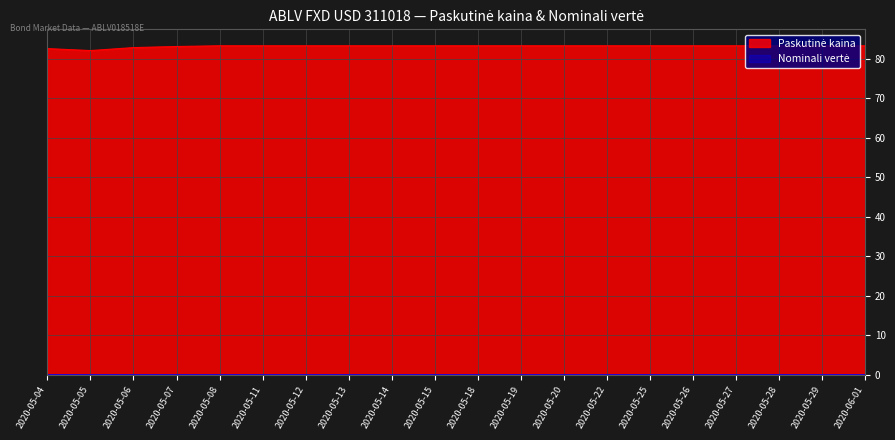

What is the maximum value shown in the chart?

83.3